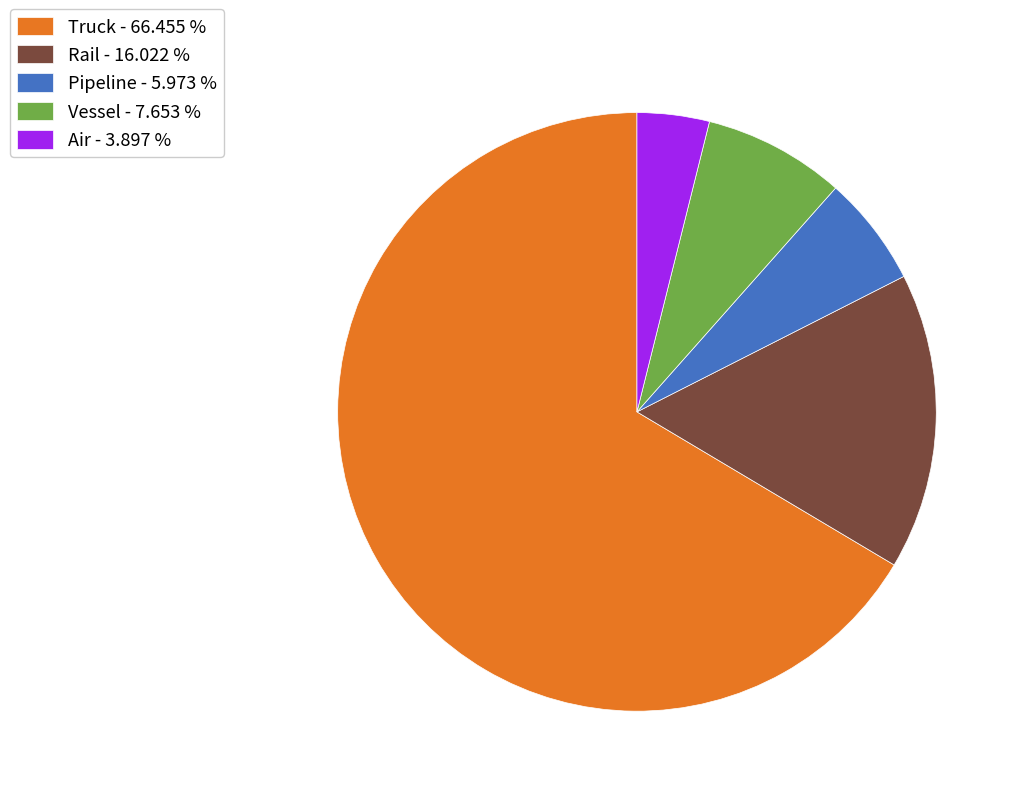

Count the number of slices in the pie.

5